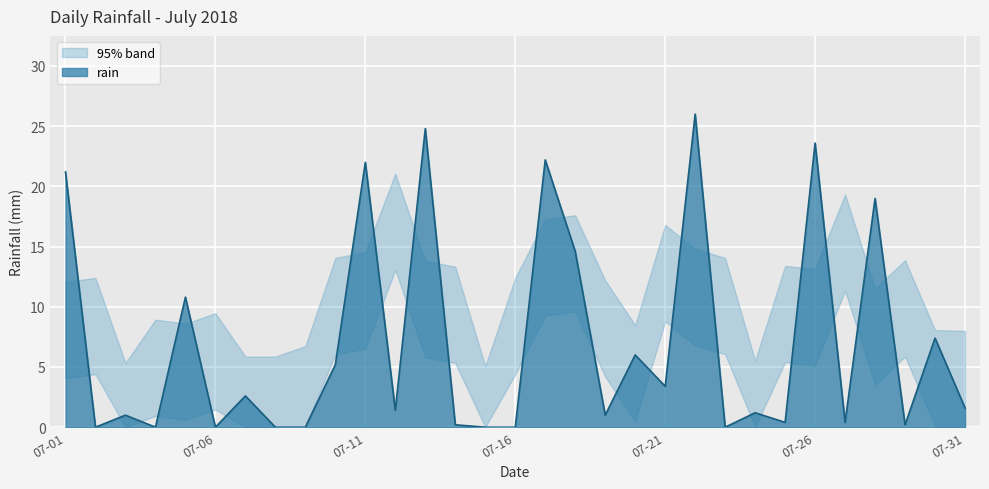

At which category does the chart reach its minimum across all series?

2018-07-02